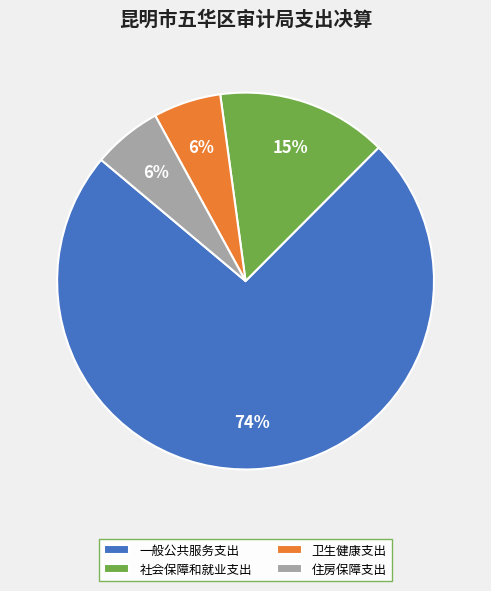

To the nearest percent, what percentage of the pie is 卫生健康支出?

6%